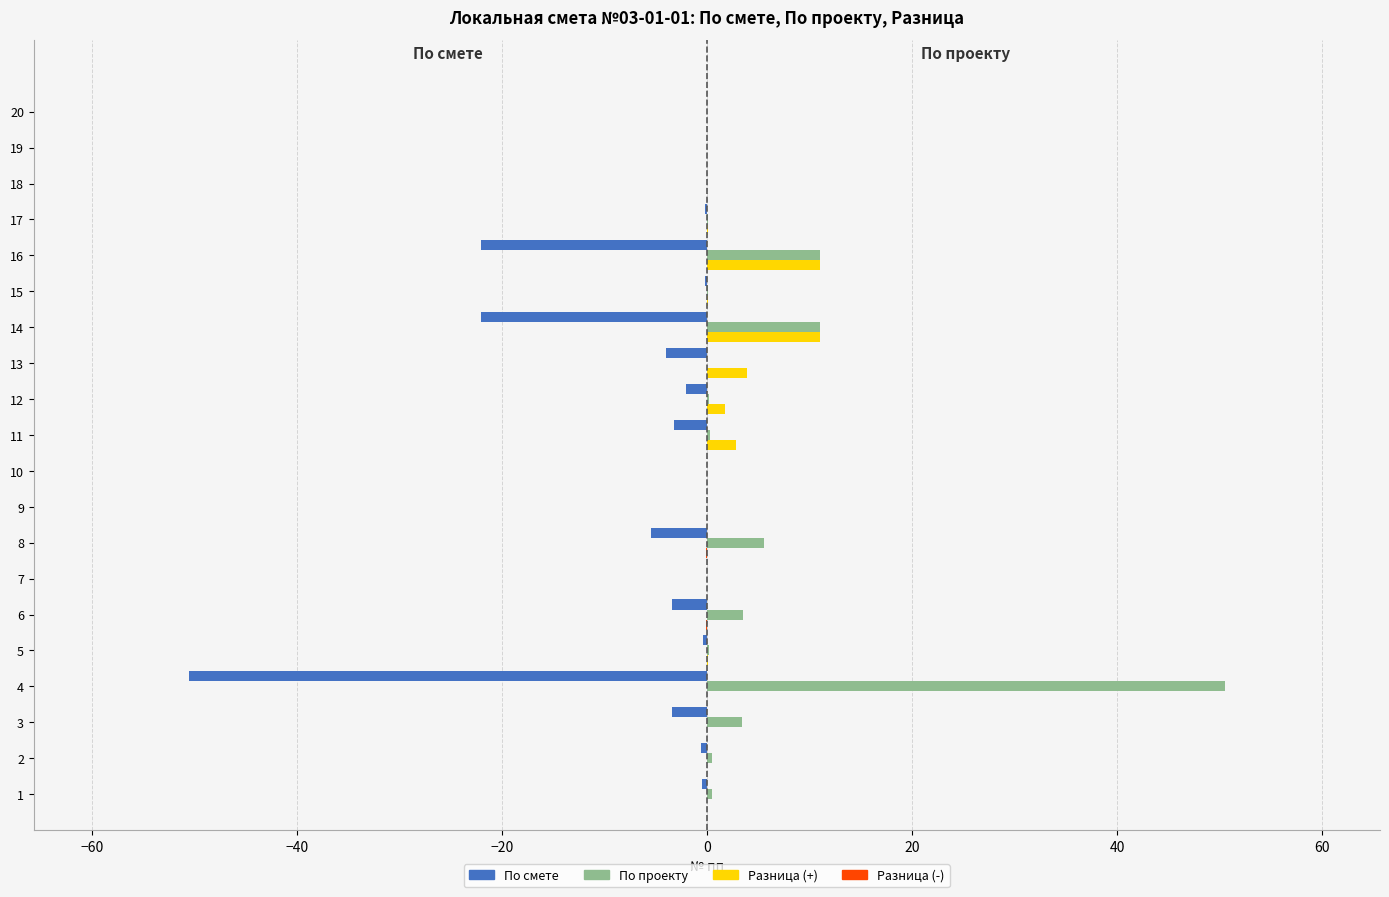

What is the maximum value shown in the chart?

50.5